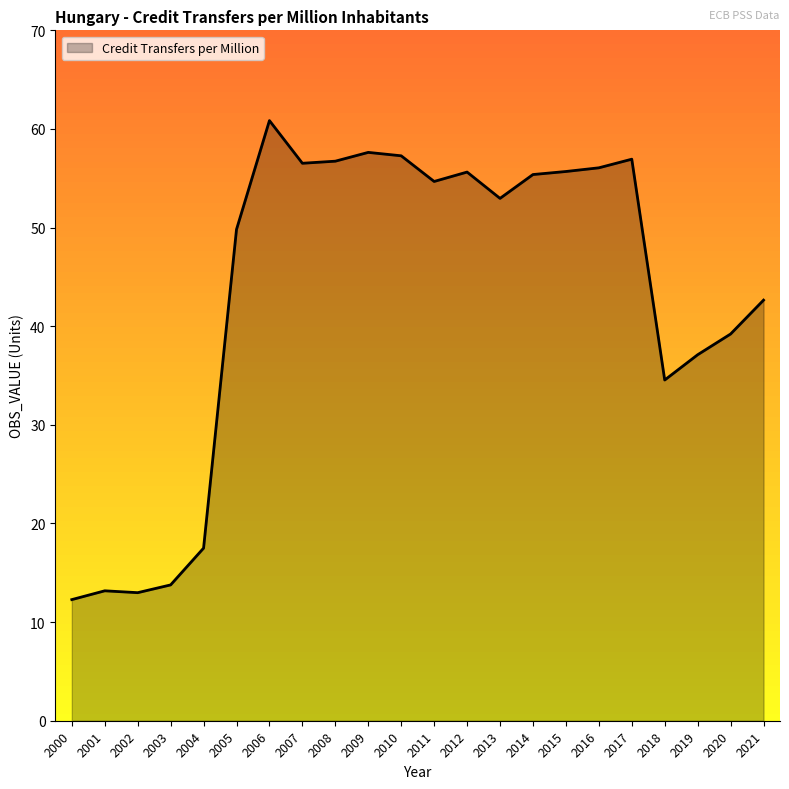

What is the difference between the maximum and minimum values?

48.6